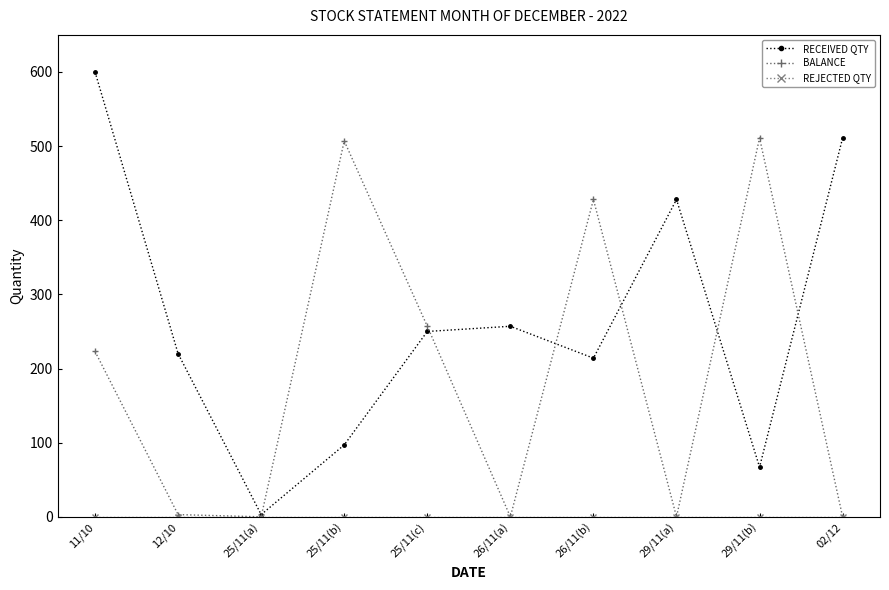

The value of BALANCE at 25/11(c) is 257. True or false?

True